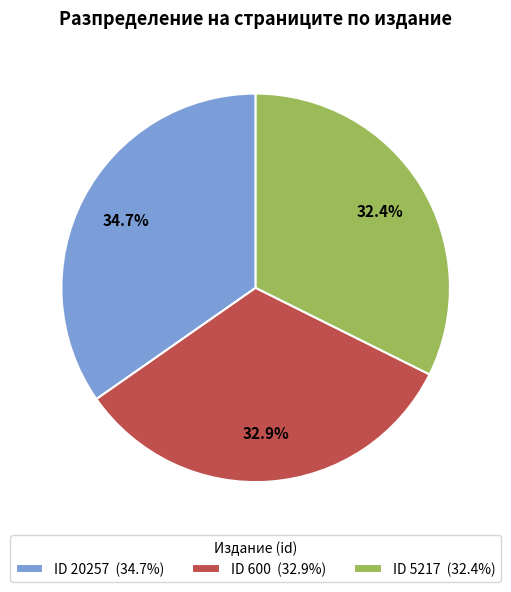

Rank the categories by value from lowest to highest.

ID 5217 (32.4%), ID 600 (32.9%), ID 20257 (34.7%)